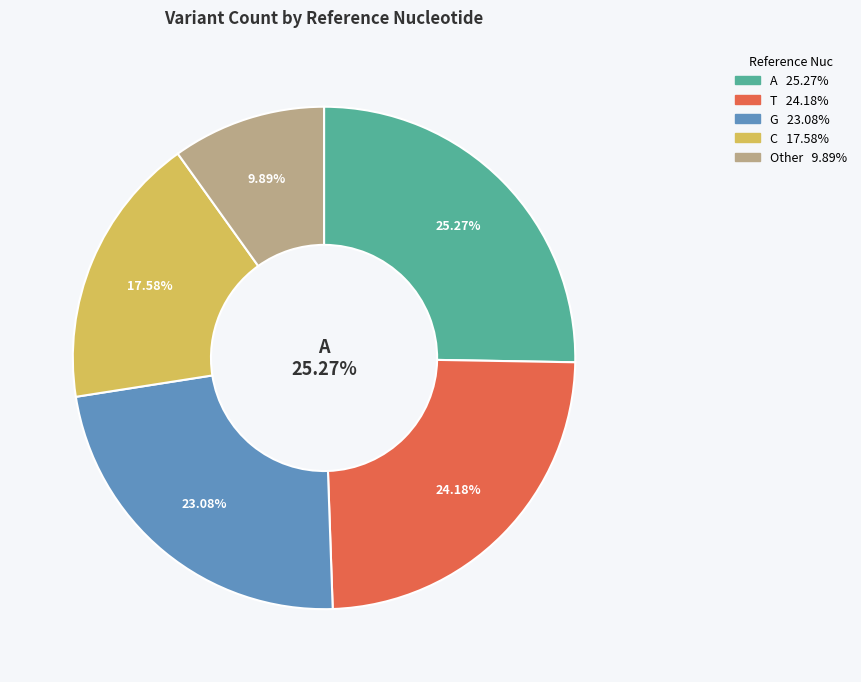

Which slice is the smallest?

Other